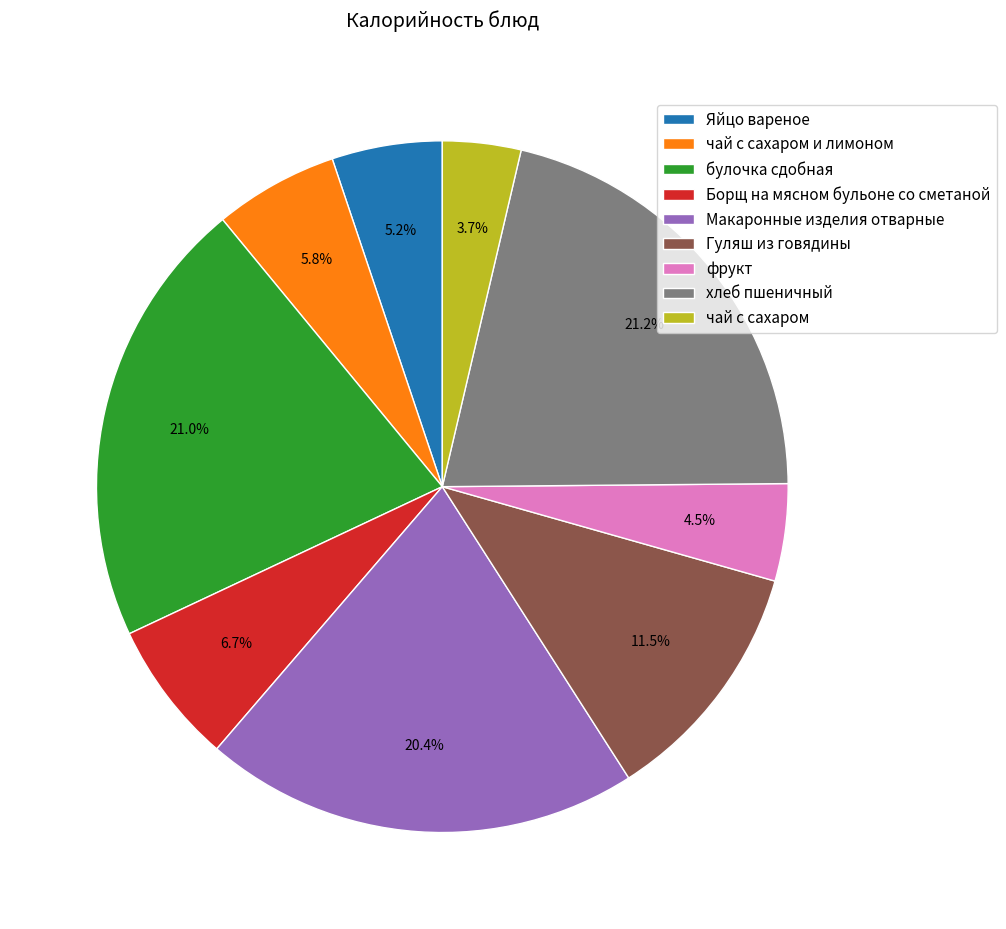

Is the sum of Гуляш из говядины and хлеб пшеничный greater than half?

No